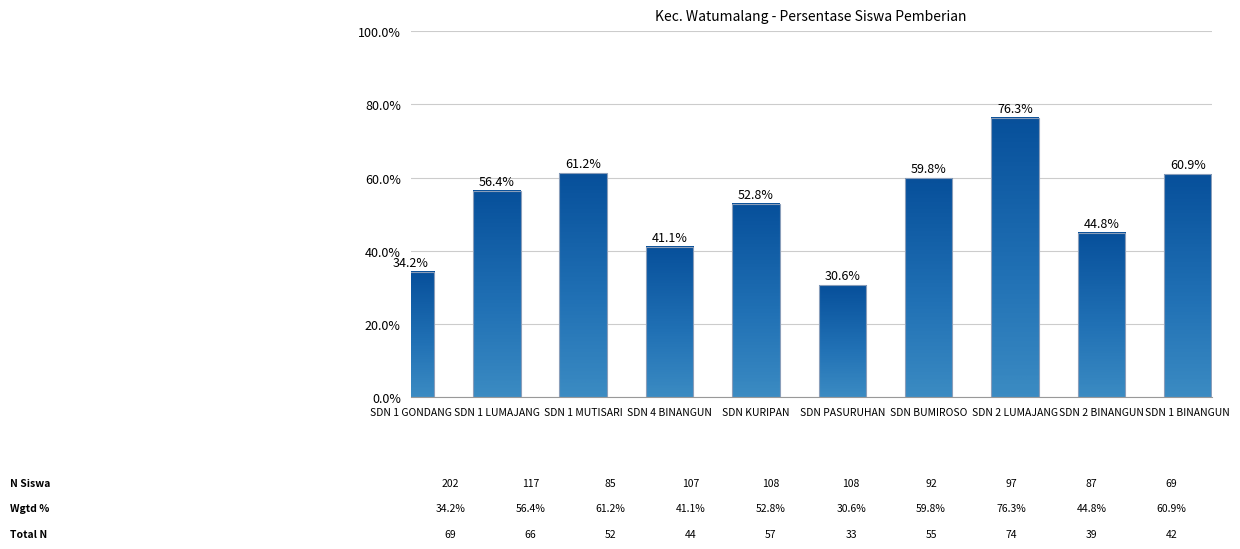

List the labels in order of value, smallest first.

SDN PASURUHAN, SDN 1 GONDANG, SDN 4 BINANGUN, SDN 2 BINANGUN, SDN KURIPAN, SDN 1 LUMAJANG, SDN BUMIROSO, SDN 1 BINANGUN, SDN 1 MUTISARI, SDN 2 LUMAJANG